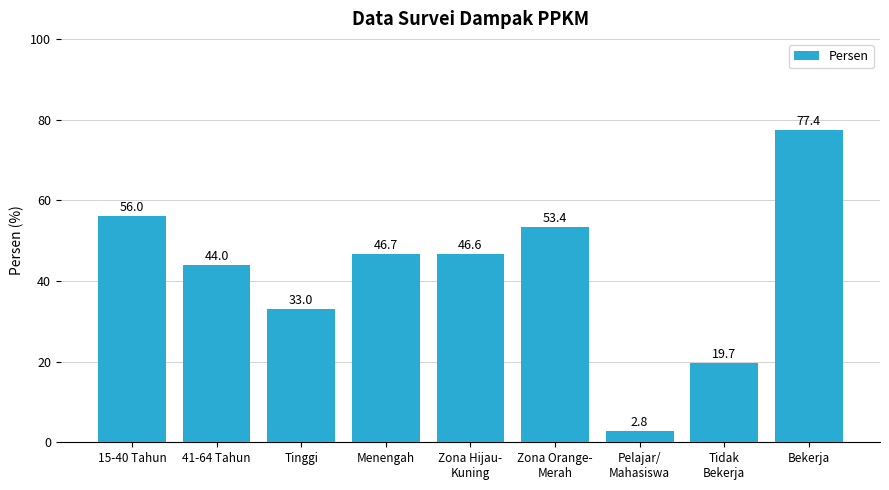

What is the average value?

42.2